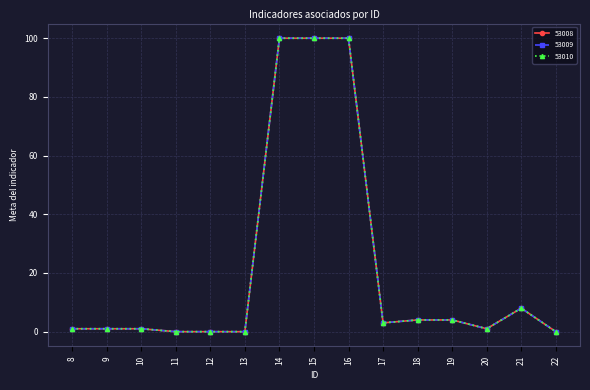

How many values in the 53009 series exceed 1?

7